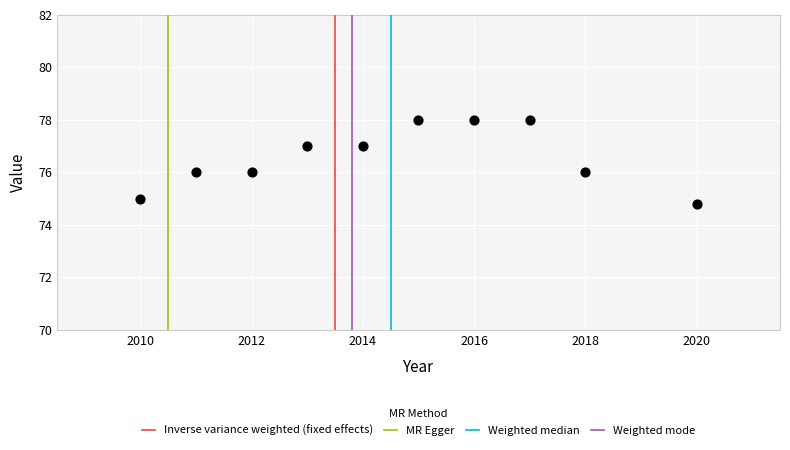

What is the range of X values (max minus min)?

10.0